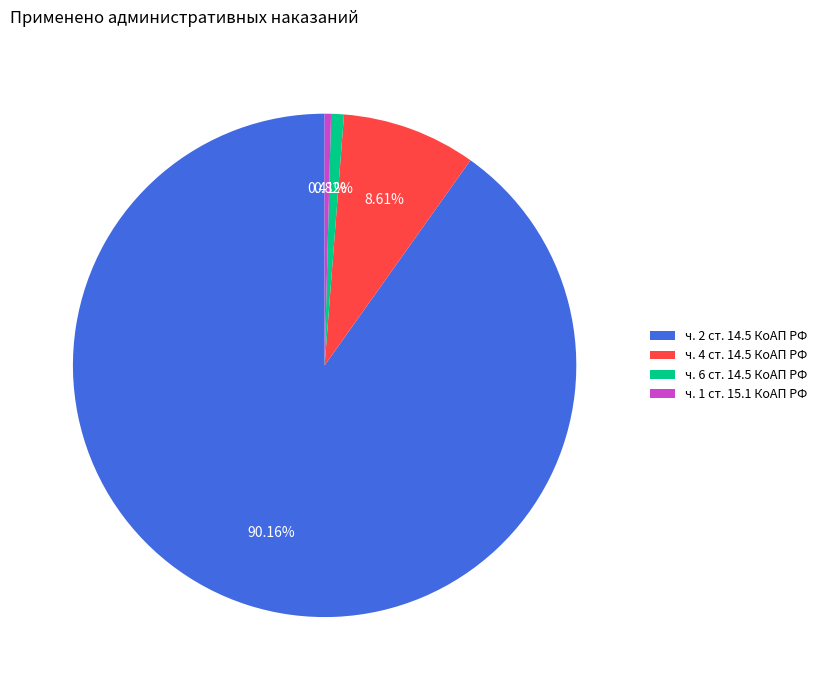

Count the number of slices in the pie.

4